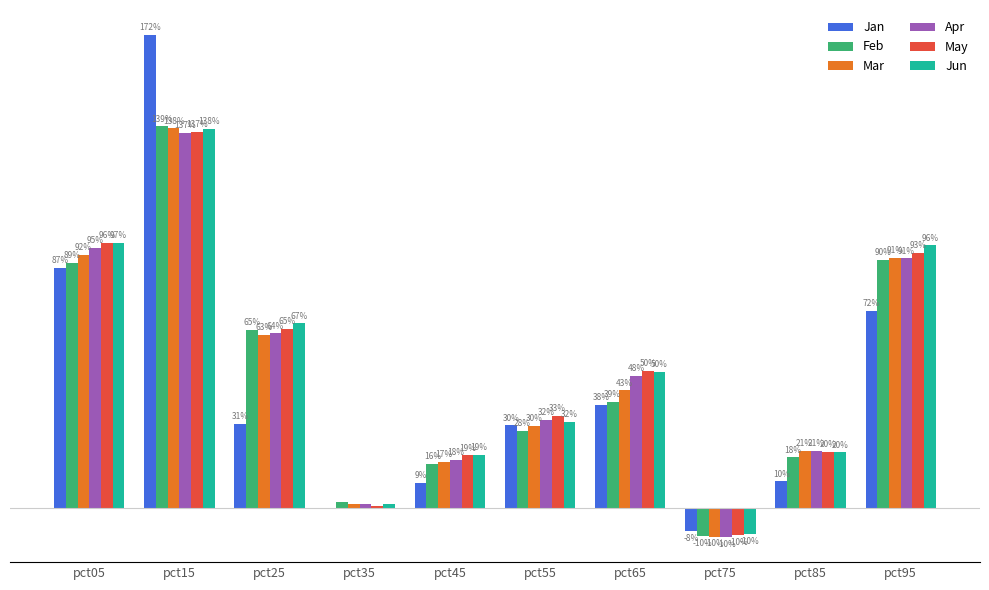

What are all the series names shown in the legend?

Jan, Feb, Mar, Apr, May, Jun